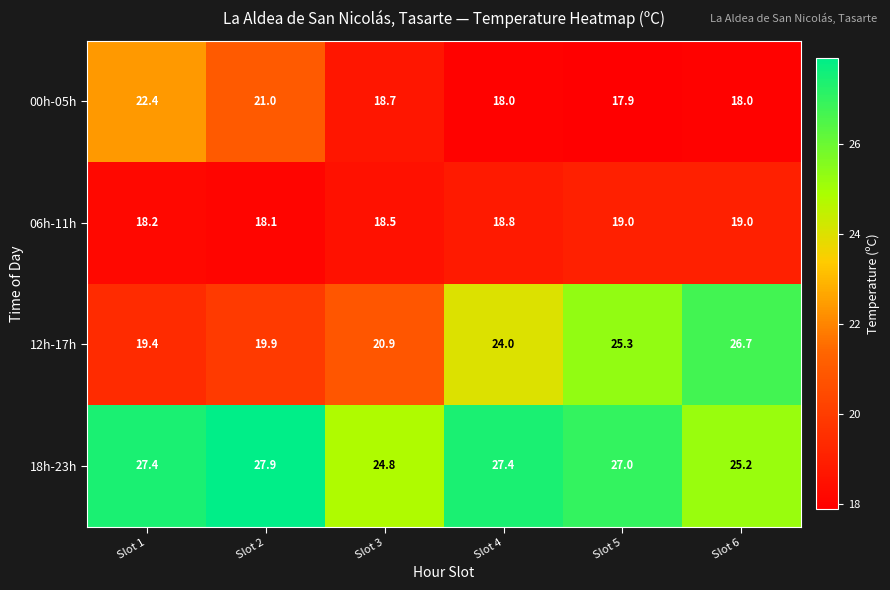

How many distinct data groups are displayed?

4